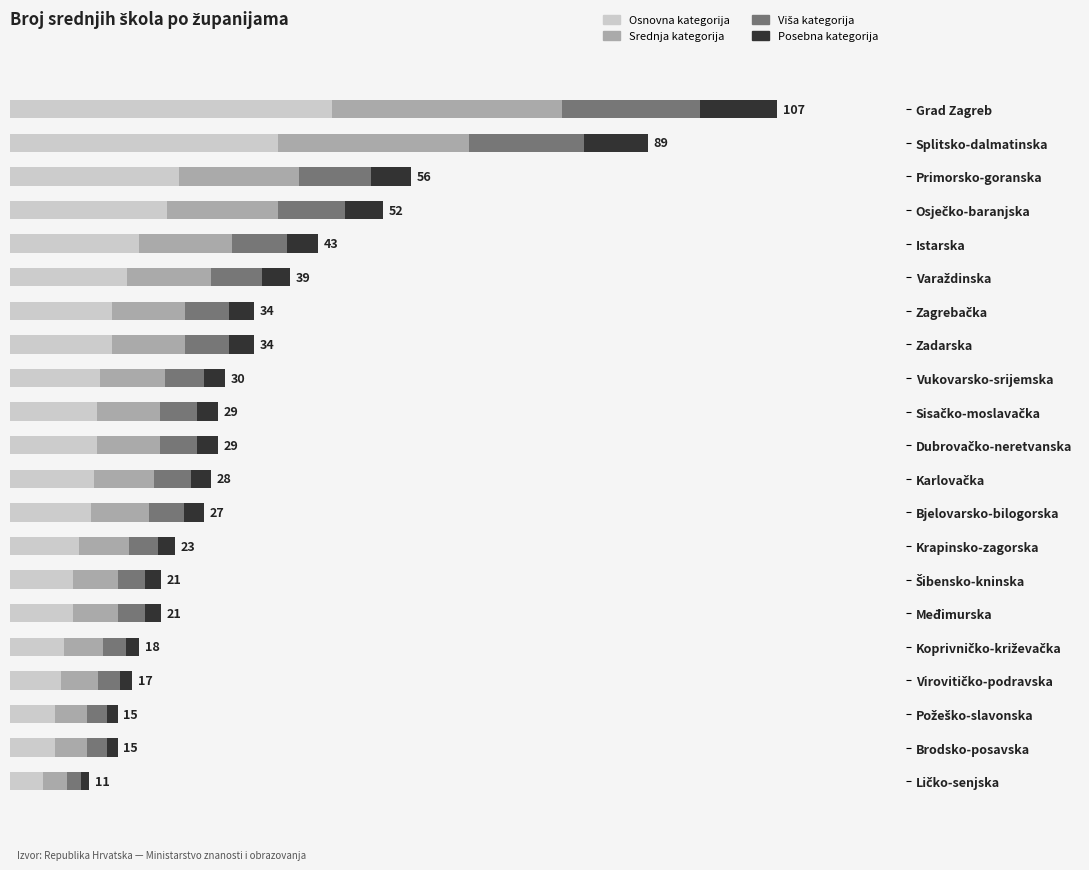

What is the value of the Osnovna kategorija bar at the 13th from the left?

11.3